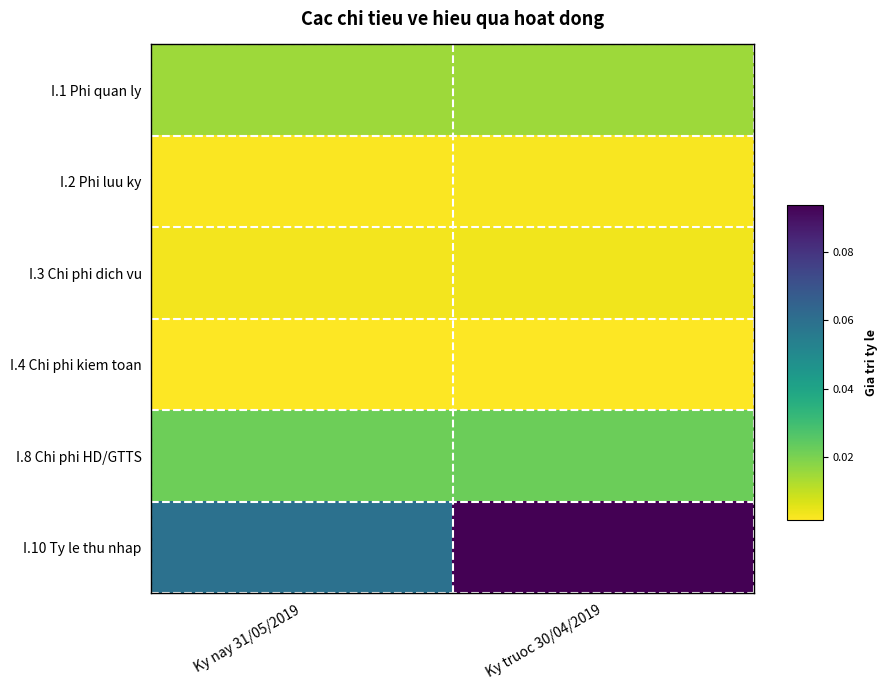

Which series changed the most between Ky nay 31/05/2019 and Ky truoc 30/04/2019?

I.10 Ty le thu nhap